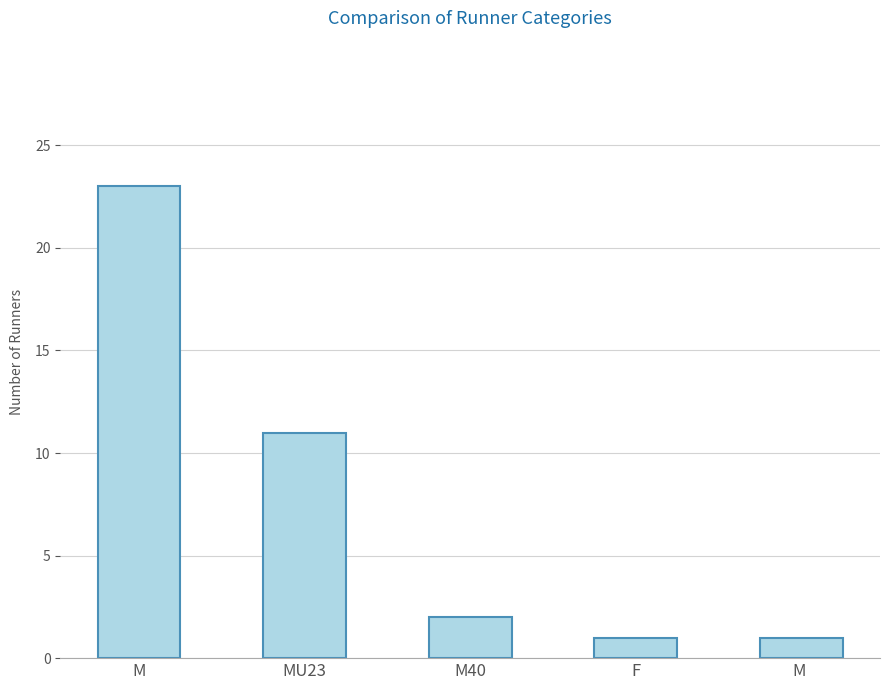

True or false: the data shows 2 at M .

False